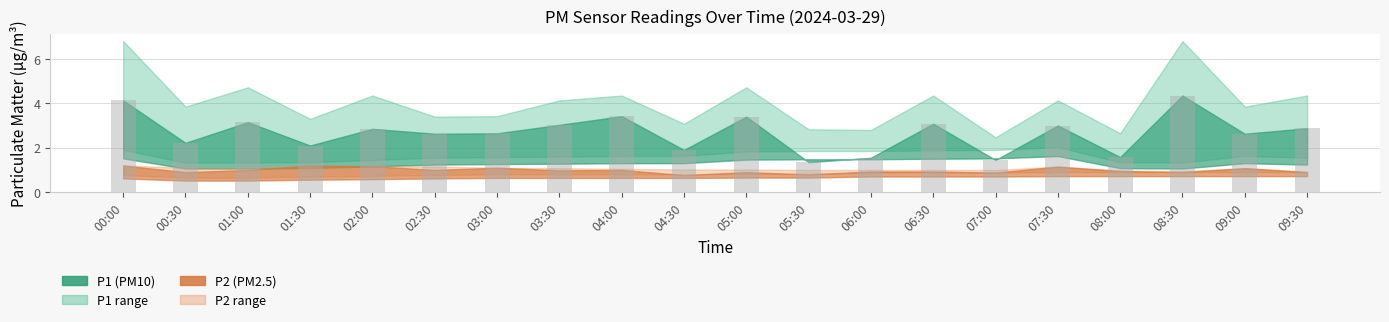

What is the minimum value shown in the chart?

1.4